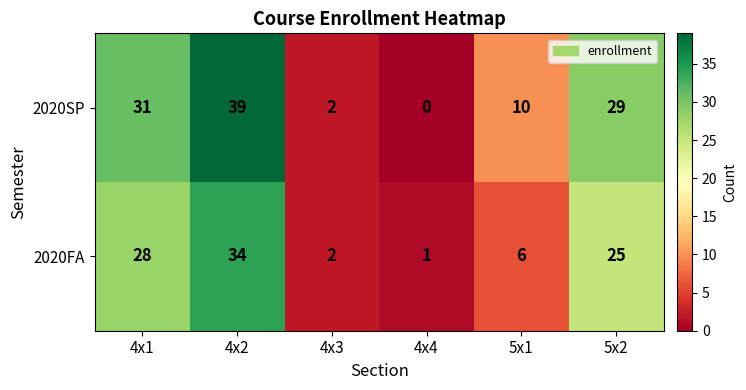

At which label does 2020FA first exceed 25?

4x1